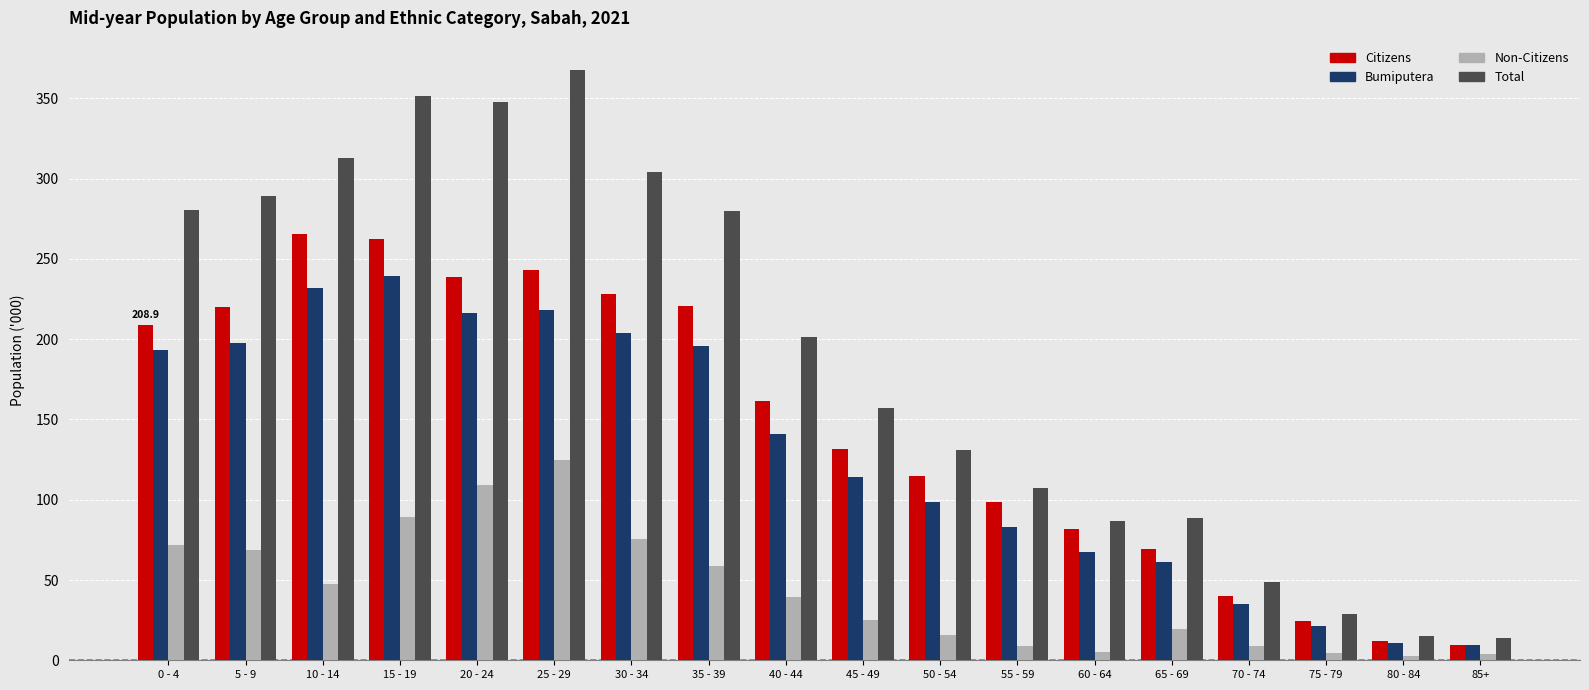

Is it true that Bumiputera equals 216.4 at 20 - 24?

True